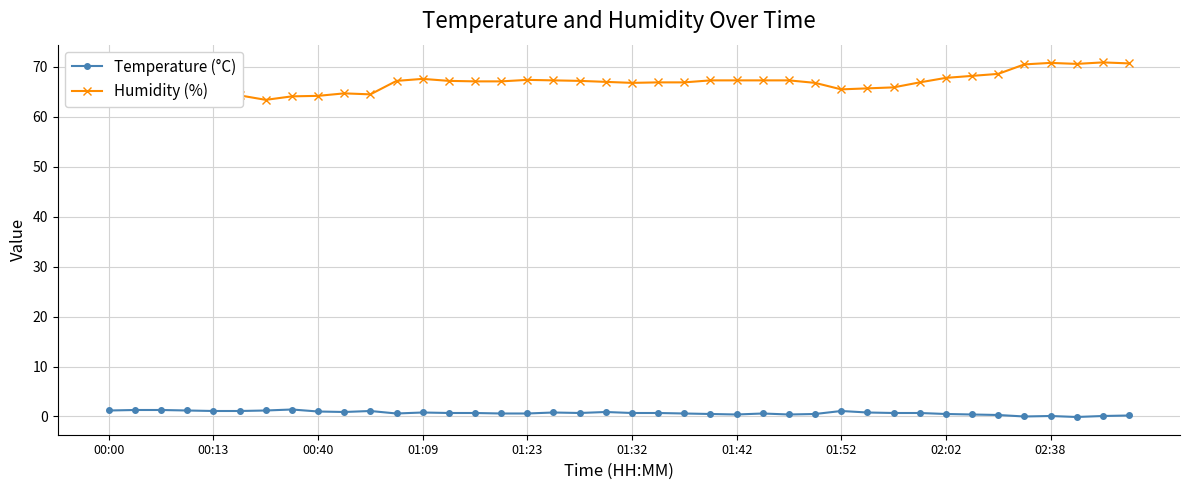

List the series in order of their overall mean, lowest first.

Temperature (°C), Humidity (%)